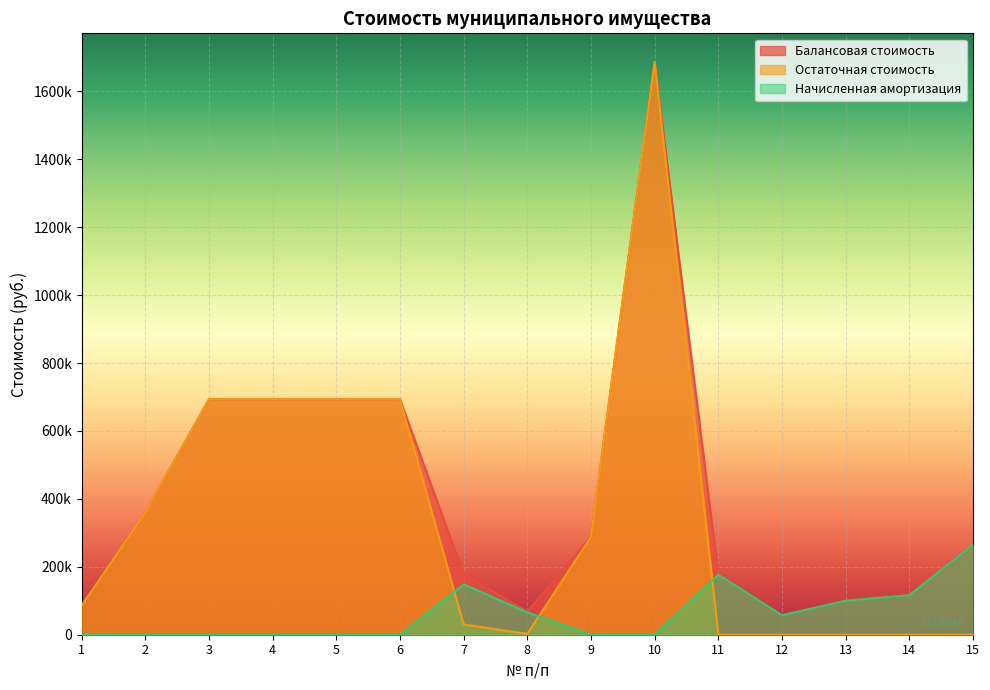

True or false: Остаточная стоимость has a value of 467234.6 at 9.

False